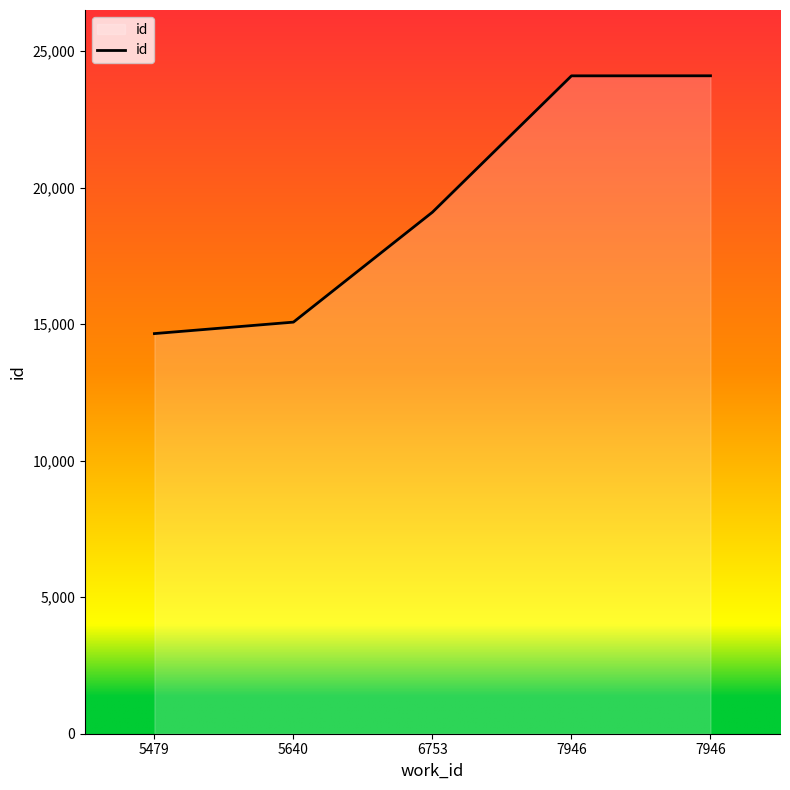

What is the maximum value shown in the chart?

24099